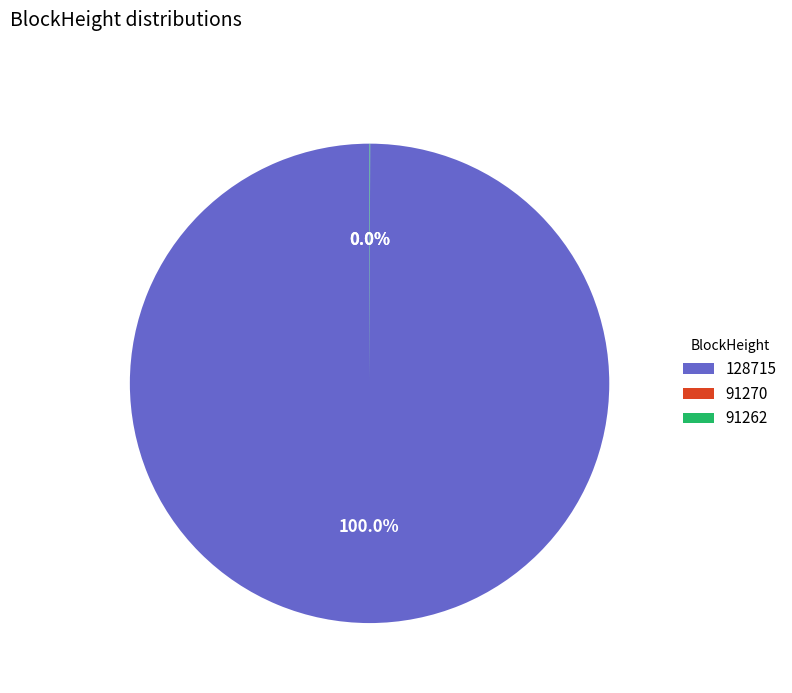

To the nearest percent, what portion does 128715 represent?

100%